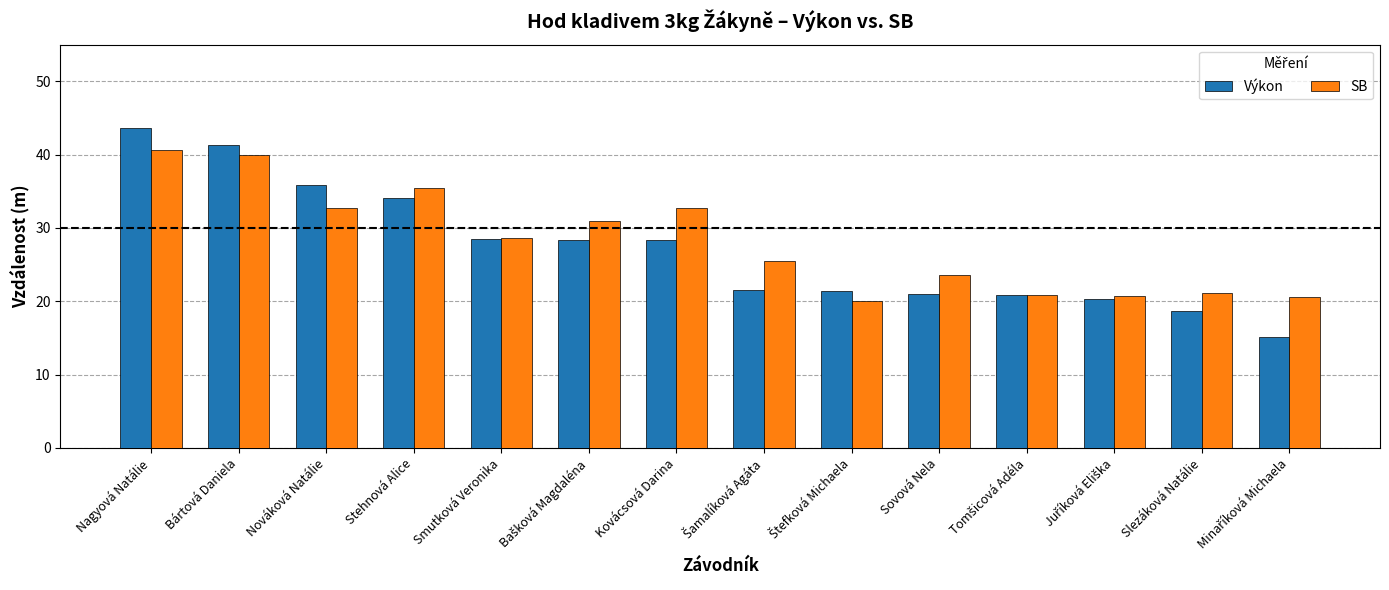

The value of Výkon at Slezáková Natálie is 13.0. True or false?

False